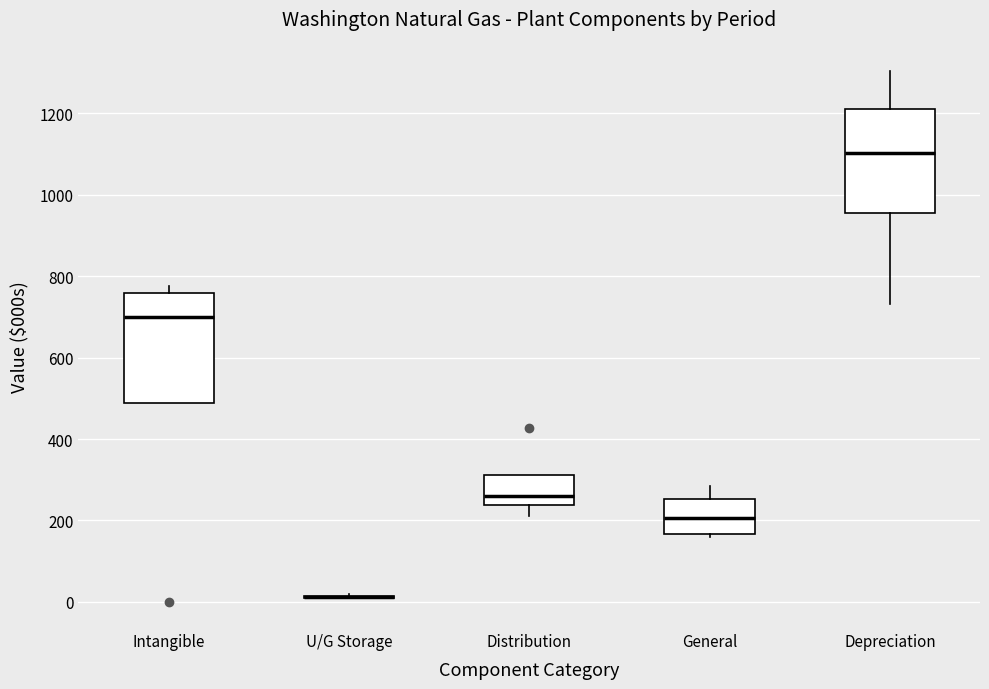

Reading left to right, read every box against the y-axis: the position of its median line, the range the box covers, and the ends of its whiskers. The values are not printed on the chart, so give them approximately, as read against the axis.

Intangible: median 700, box 480 to 760, whiskers 480 to 780
U/G Storage: box collapsed to a line at 20, whiskers 20 to 20
Distribution: median 260, box 240 to 320, whiskers 220 to 320
General: median 200, box 160 to 260, whiskers 160 (just below the box's lower edge) to 280
Depreciation: median 1100, box 960 to 1200, whiskers 740 to 1300